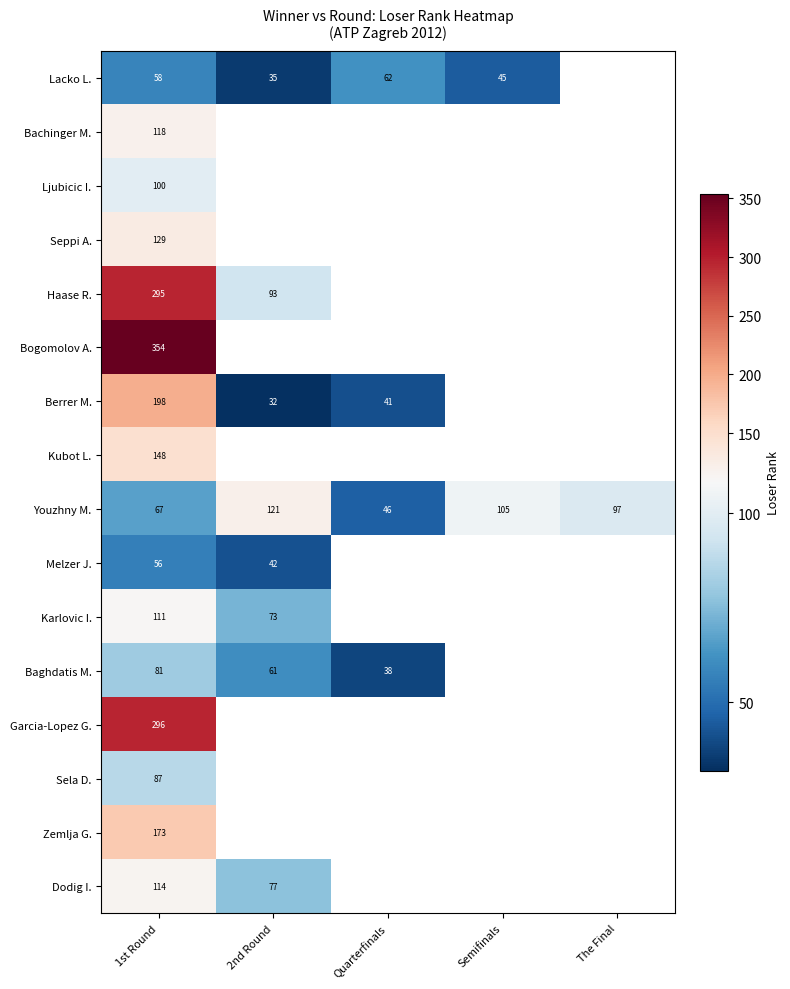

The Berrer M. series shows 55 at Quarterfinals. True or false?

False